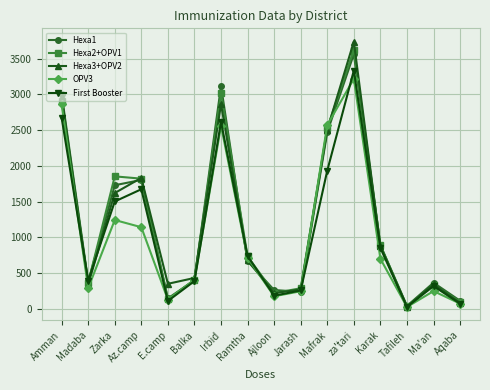

How many categories are shown in the chart?

16